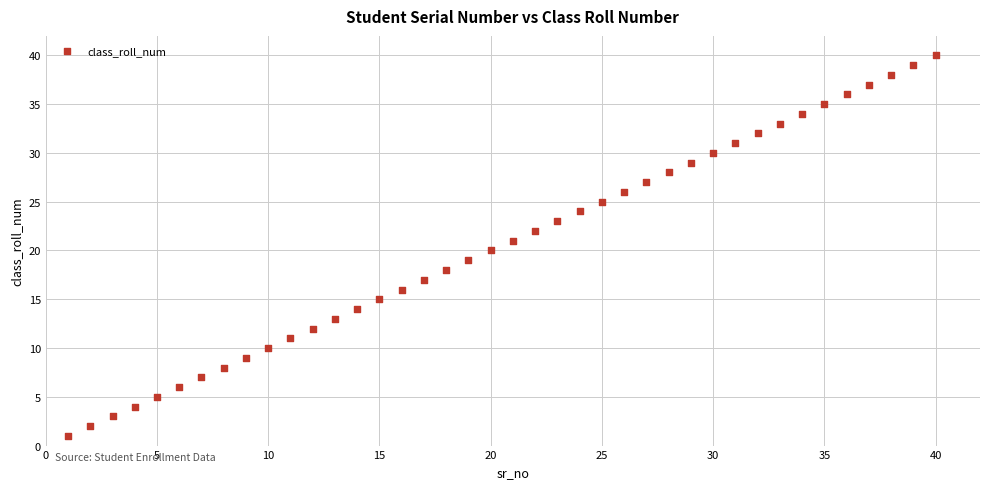

What is the range of X values (max minus min)?

39